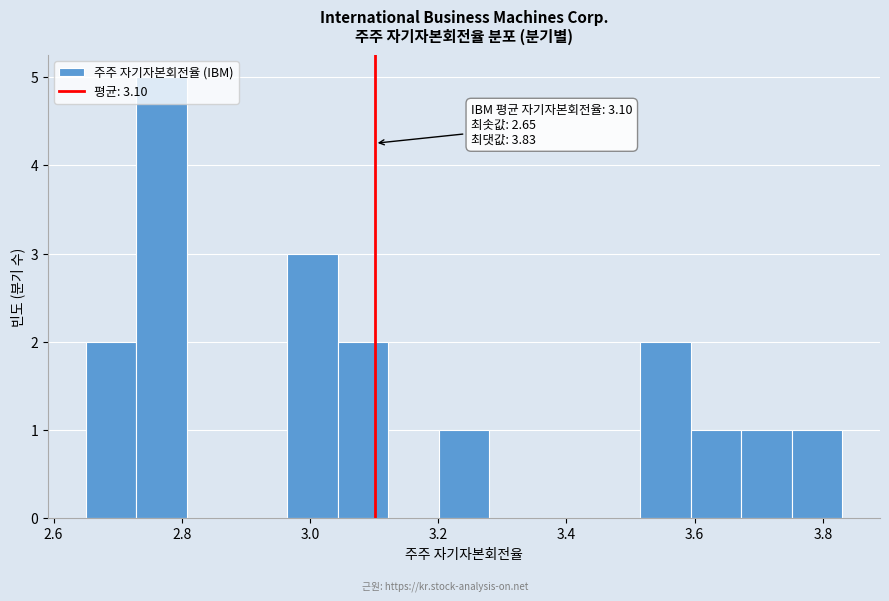

Around what value on the x-axis is the tallest bar? Give the approximate position of its centre, as read against the axis.

2.76